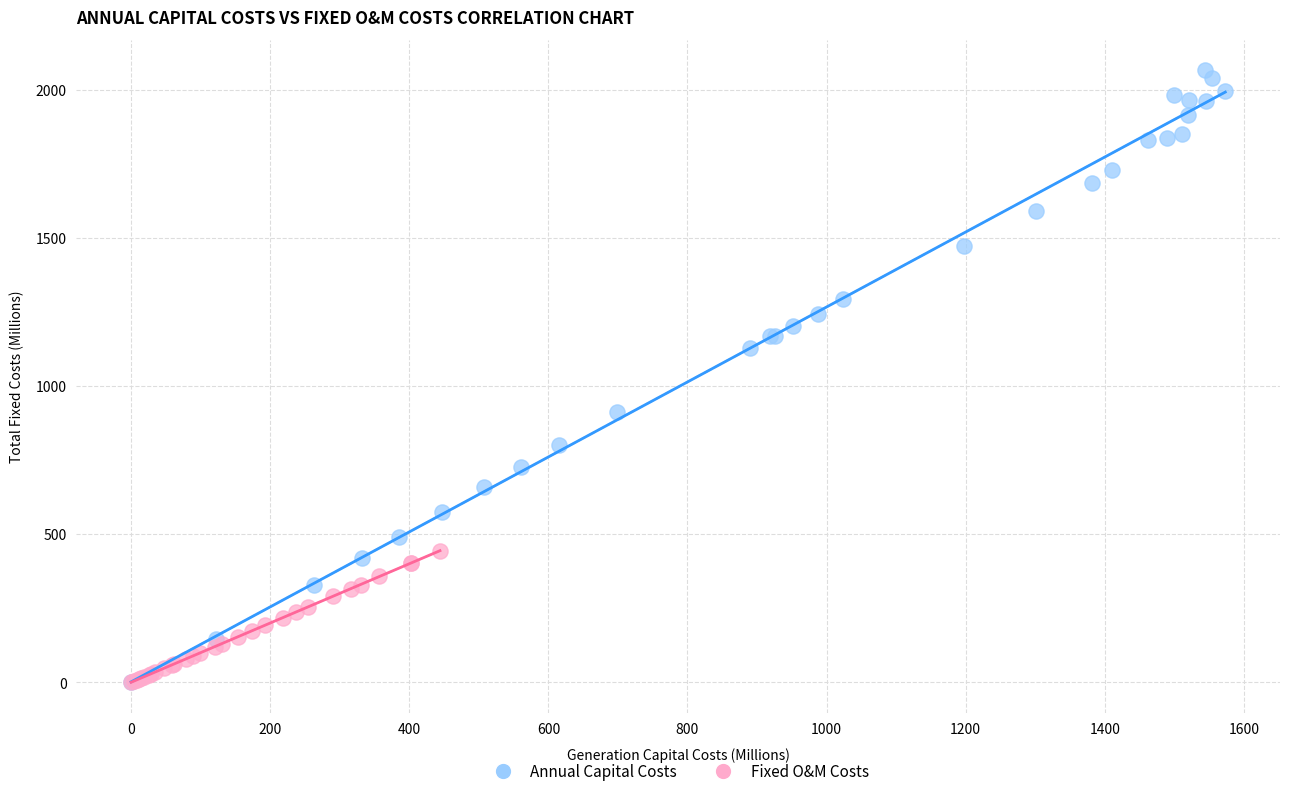

Which series has the largest Y range (max minus min)?

Annual Capital Costs